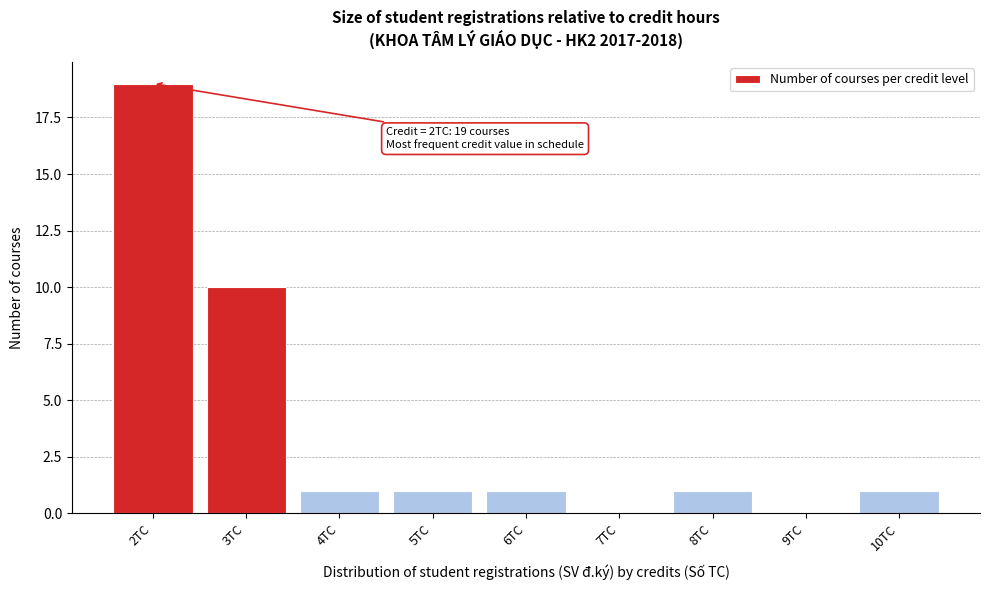

Over which range of the x-axis is the bar tallest?

1.5 to 2.5